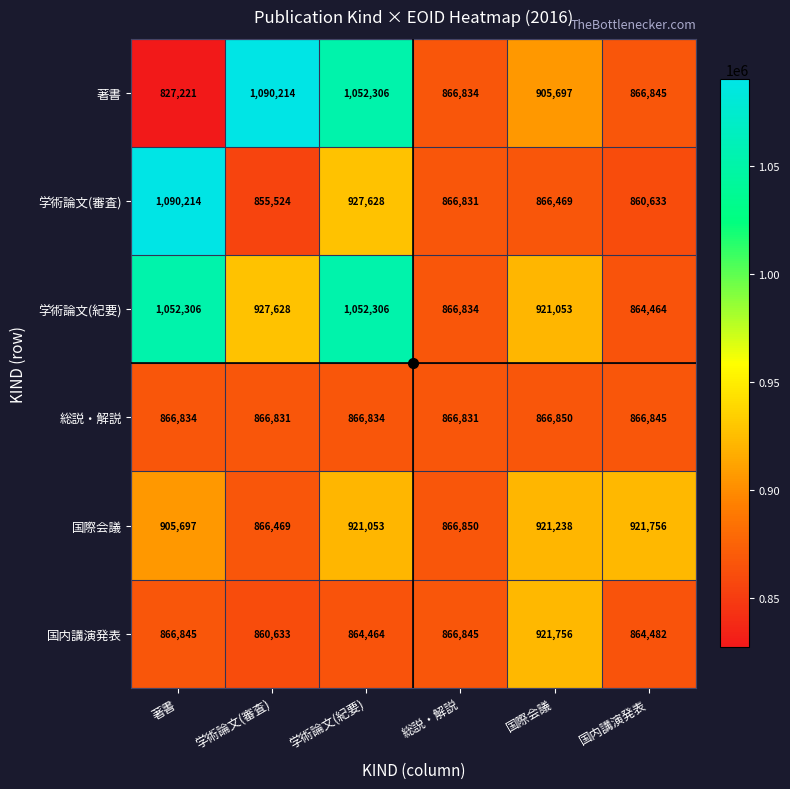

Between 学術論文(審査) and 国内講演発表, which series saw the biggest shift?

著書